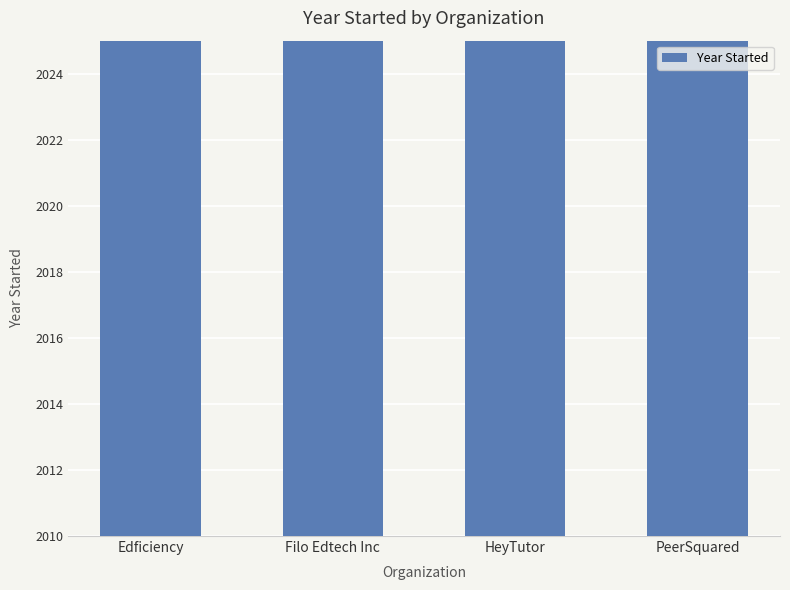

Where is the data nearest to the value 2016?

Edficiency